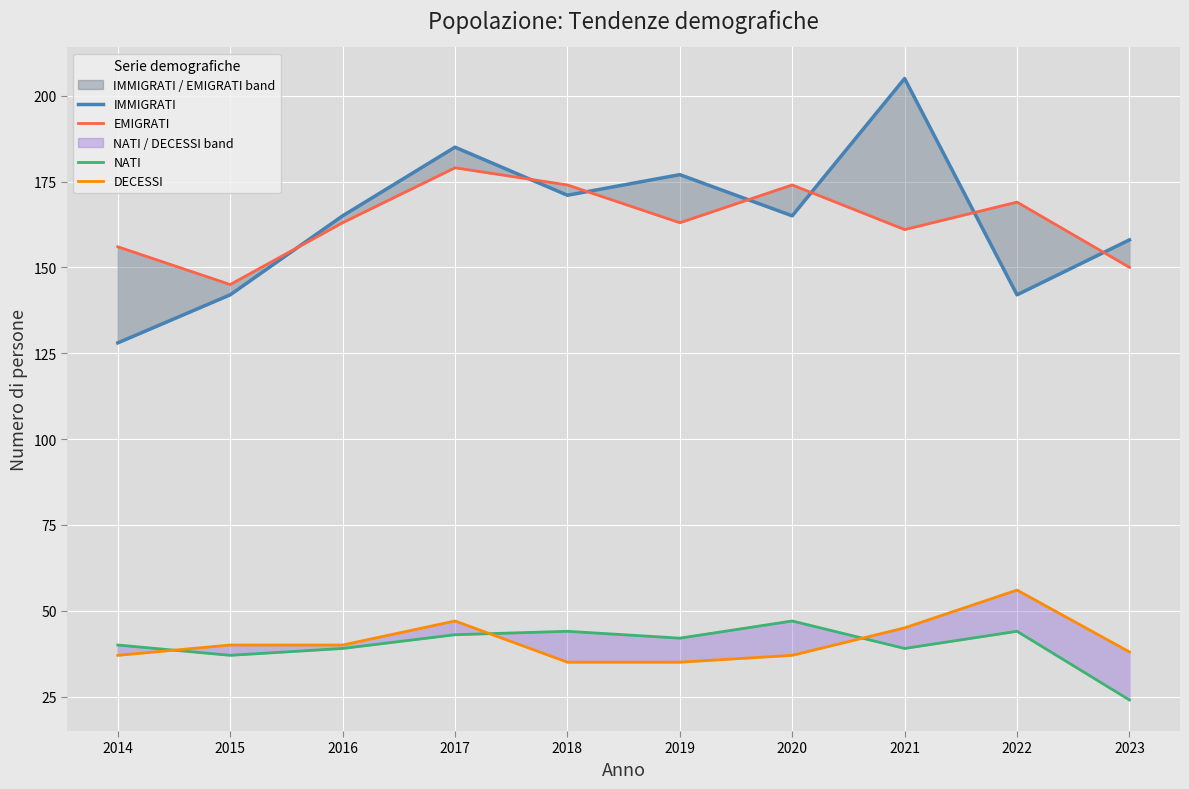

Reading left to right, transcribe all the data shown in this chart.

IMMIGRATI: 2014=128	2015=142	2016=165	2017=185	2018=171	2019=177	2020=165	2021=205	2022=142	2023=158
EMIGRATI: 2014=156	2015=145	2016=163	2017=179	2018=174	2019=163	2020=174	2021=161	2022=169	2023=150
NATI: 2014=40	2015=37	2016=39	2017=43	2018=44	2019=42	2020=47	2021=39	2022=44	2023=24
DECESSI: 2014=37	2015=40	2016=40	2017=47	2018=35	2019=35	2020=37	2021=45	2022=56	2023=38